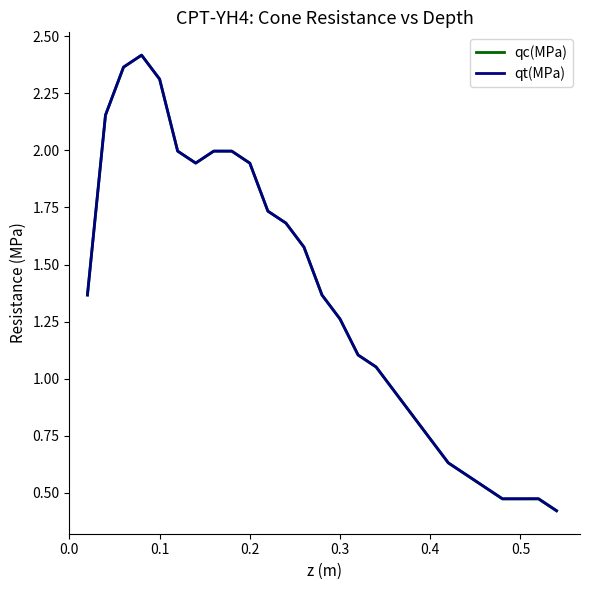

What is the lowest value of the qc(MPa) series?

0.4